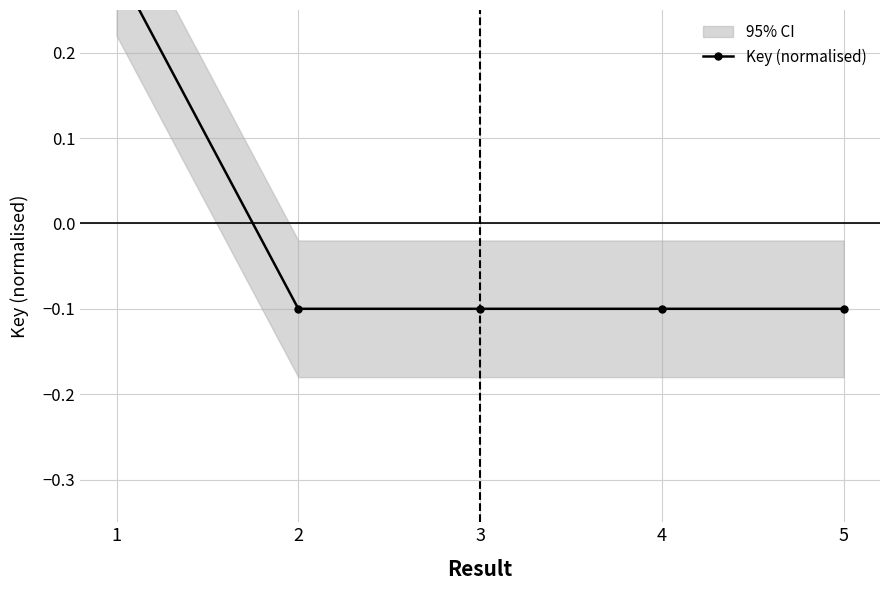

Reading left to right, what are all the values shown in this chart?

1=0.3	2=-0.1	3=-0.1	4=-0.1	5=-0.1